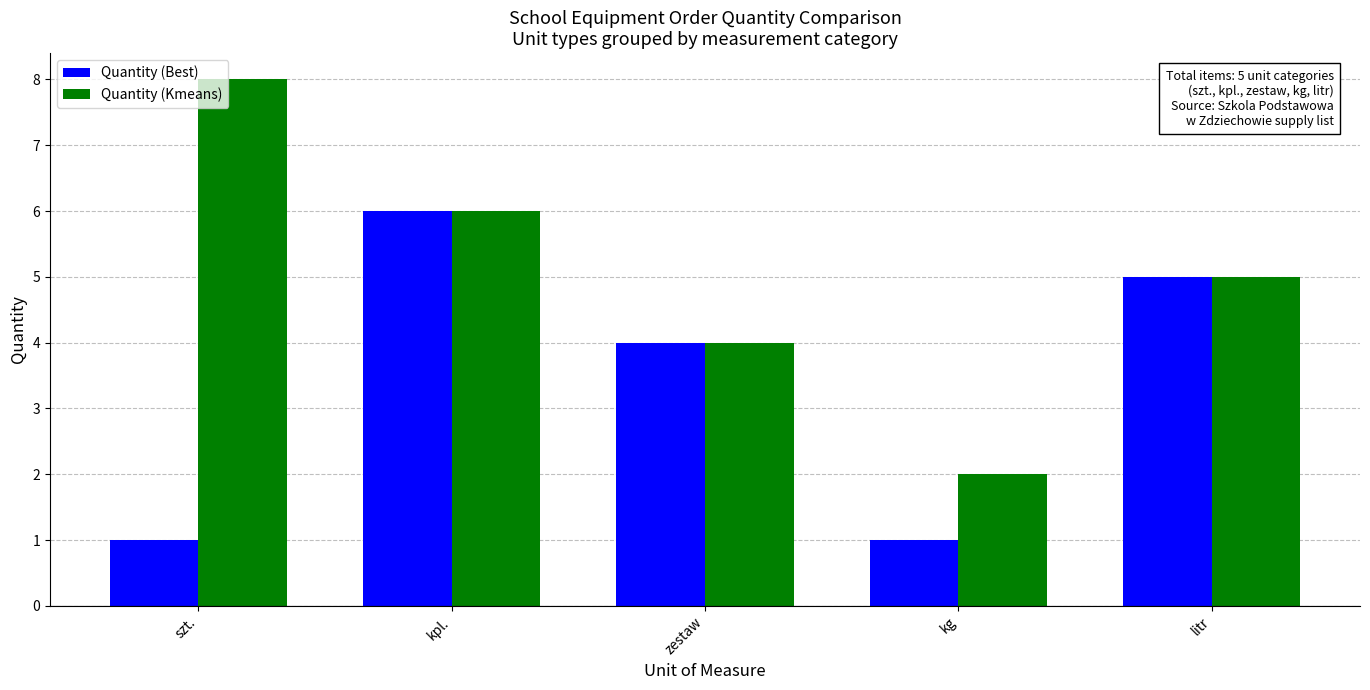

Which series changed the most between kpl. and kg?

Quantity (Best)